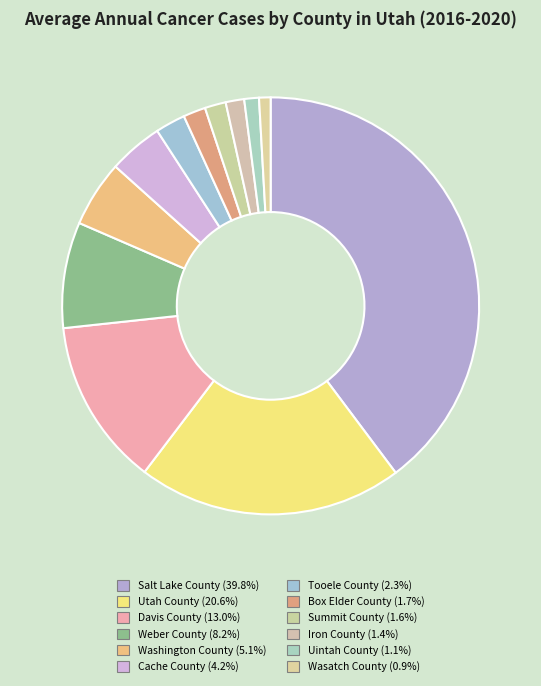

Approximately how many times larger is the value at Weber County compared to Summit County?

5.0